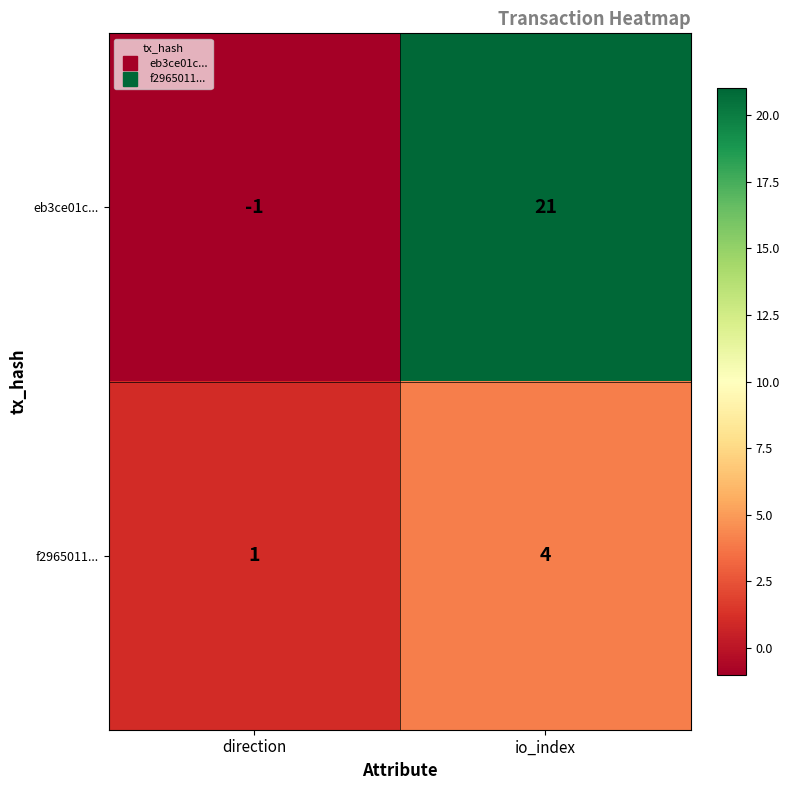

List the series in order of their overall mean, lowest first.

f2965011..., eb3ce01c...